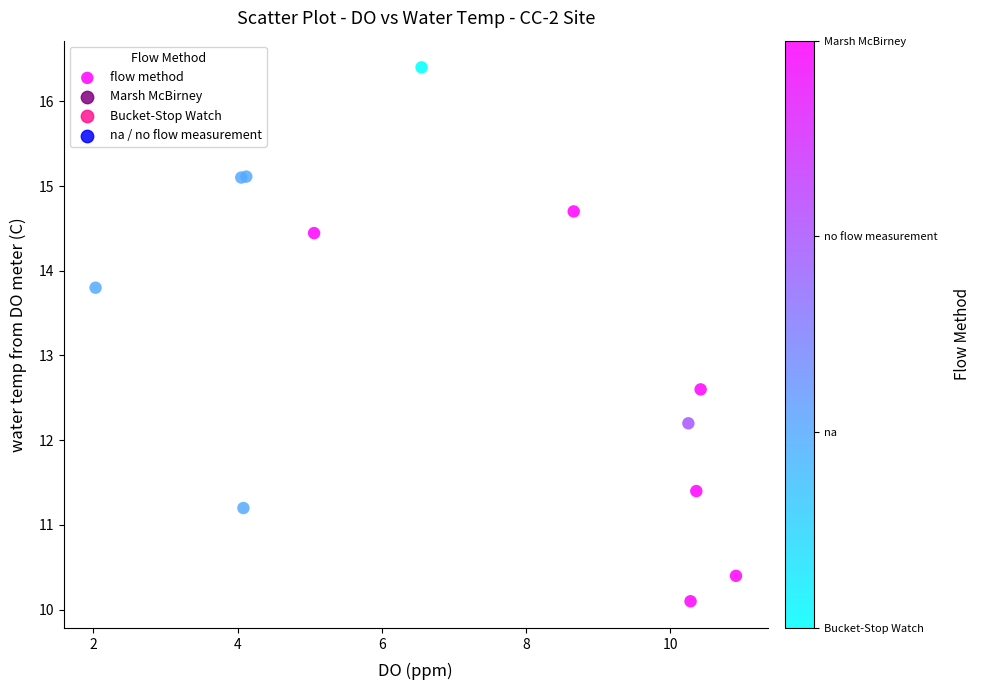

What Y value in the scatter plot is closest to 13?

12.6